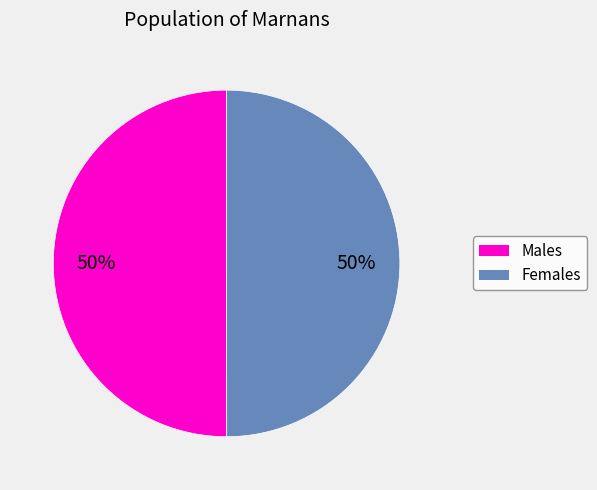

To the nearest percent, what is the average slice percentage?

50%